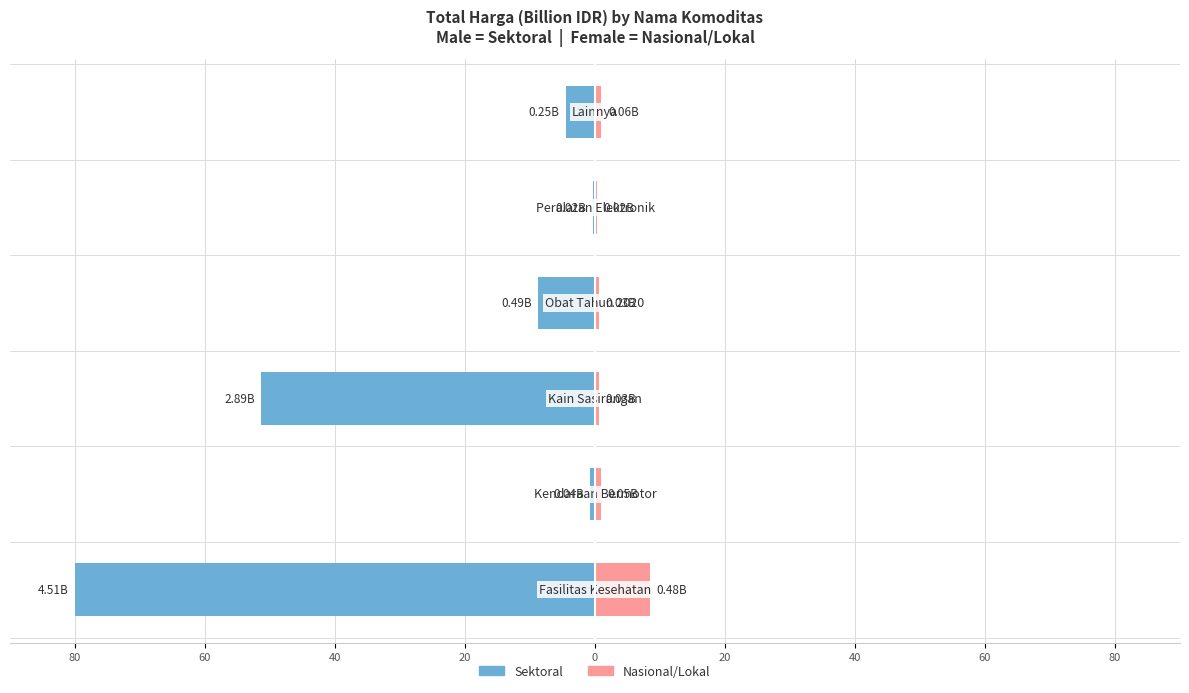

What is the smallest value displayed?

-80.0